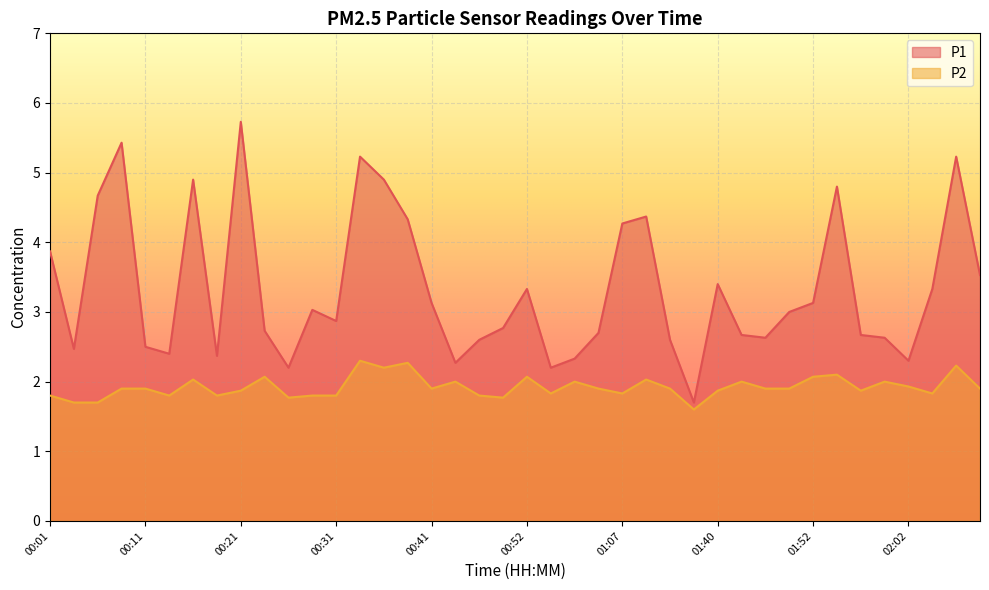

Count the number of data series in this chart.

2